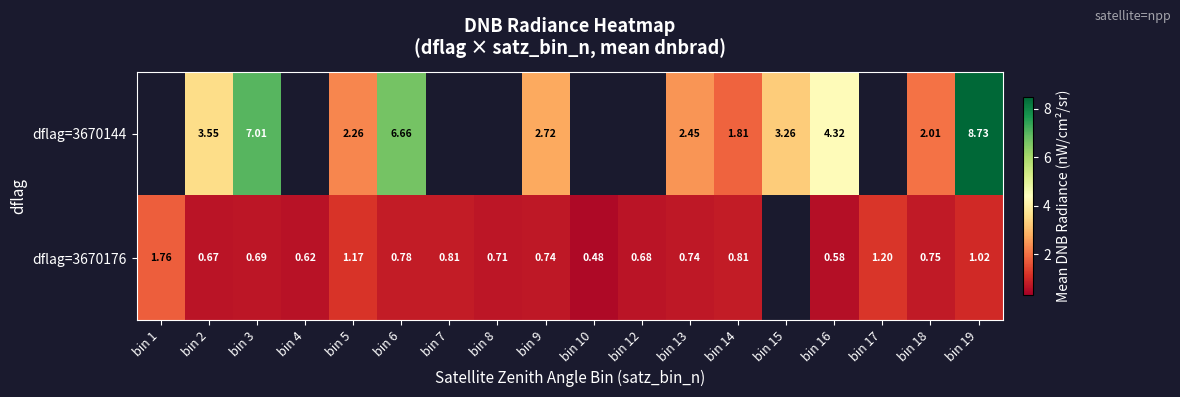

At which category is the sum across all series the highest?

bin 19